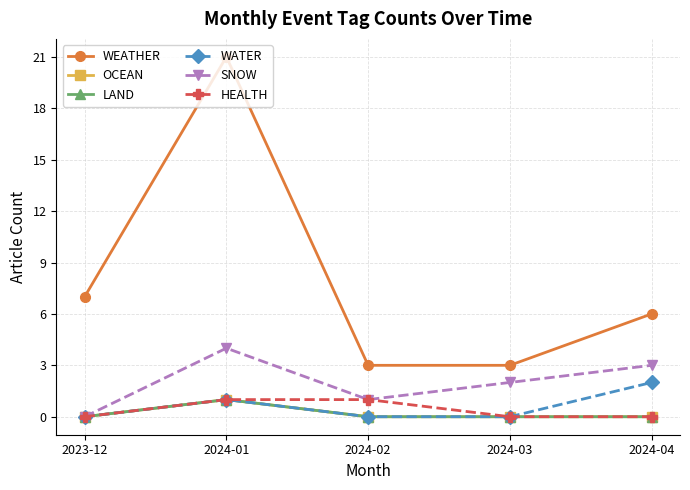

What is the label of the 2nd point from the left?

2024-01